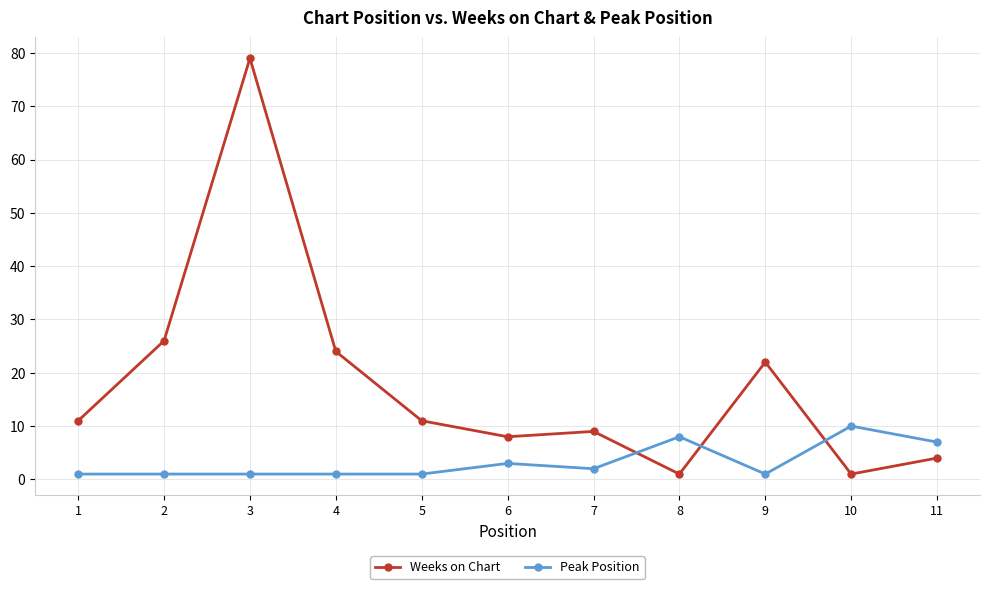

Rank the series by their average value, from lowest to highest.

Peak Position, Weeks on Chart